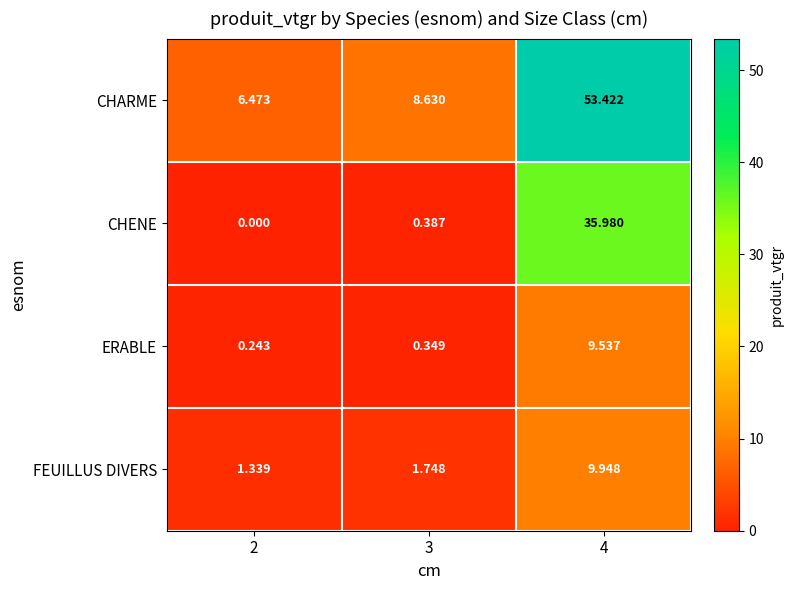

Is the value of CHARME at 3 greater than the value of FEUILLUS DIVERS at 4?

No